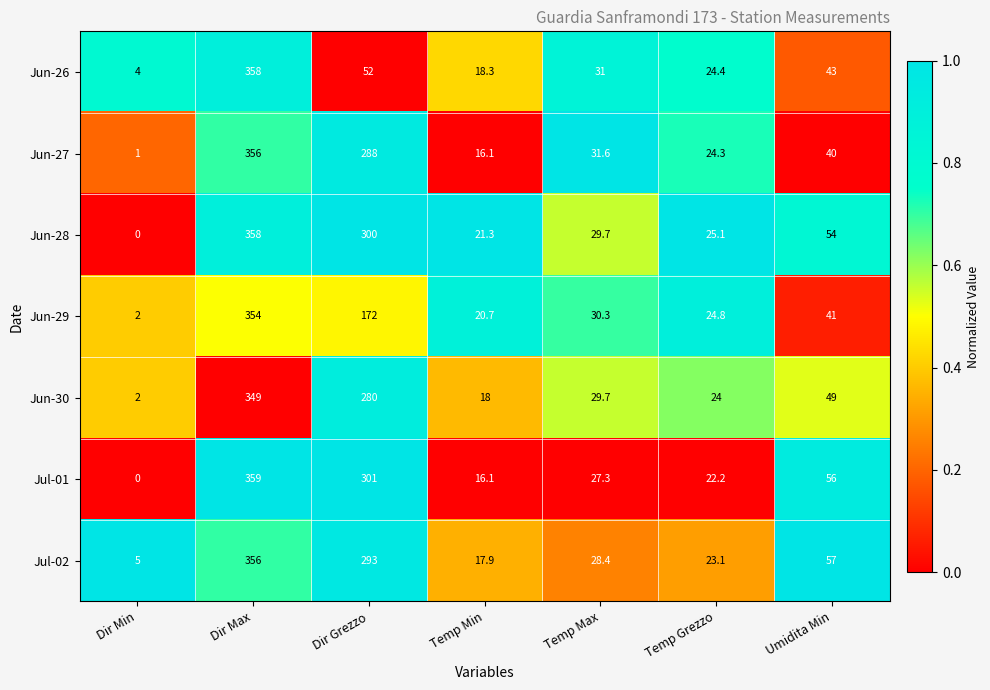

How many data points does each series have?

7